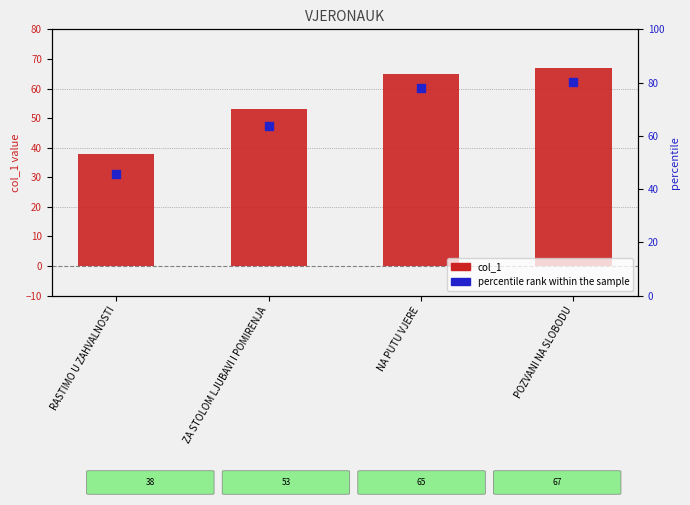

Which series has the largest Y range (max minus min)?

percentile rank within the sample